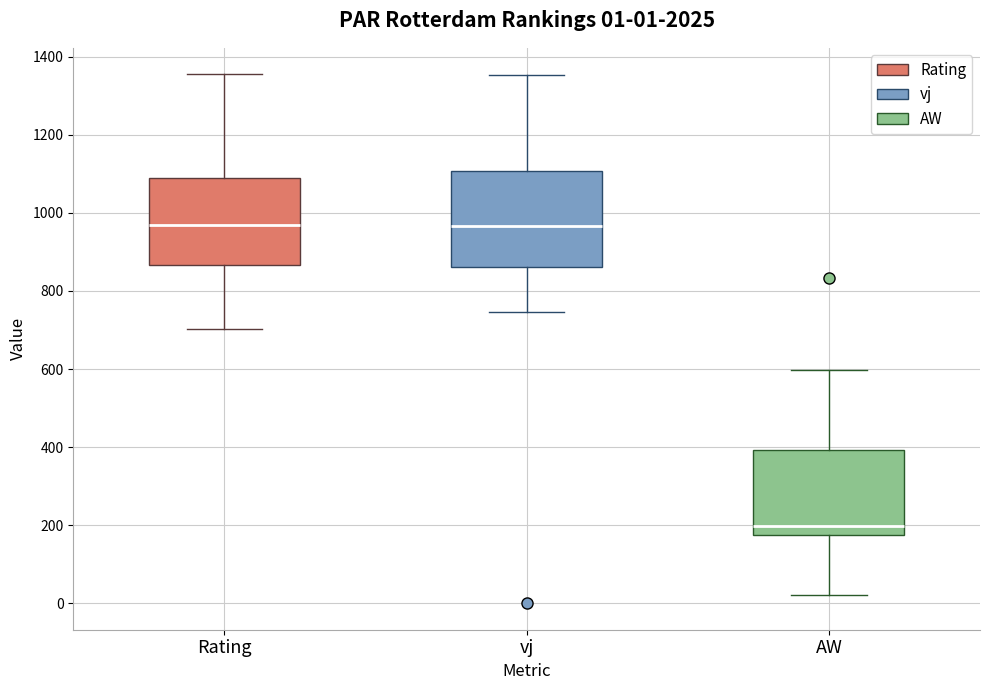

Which box is the tallest, from its lower edge to its upper edge?

vj